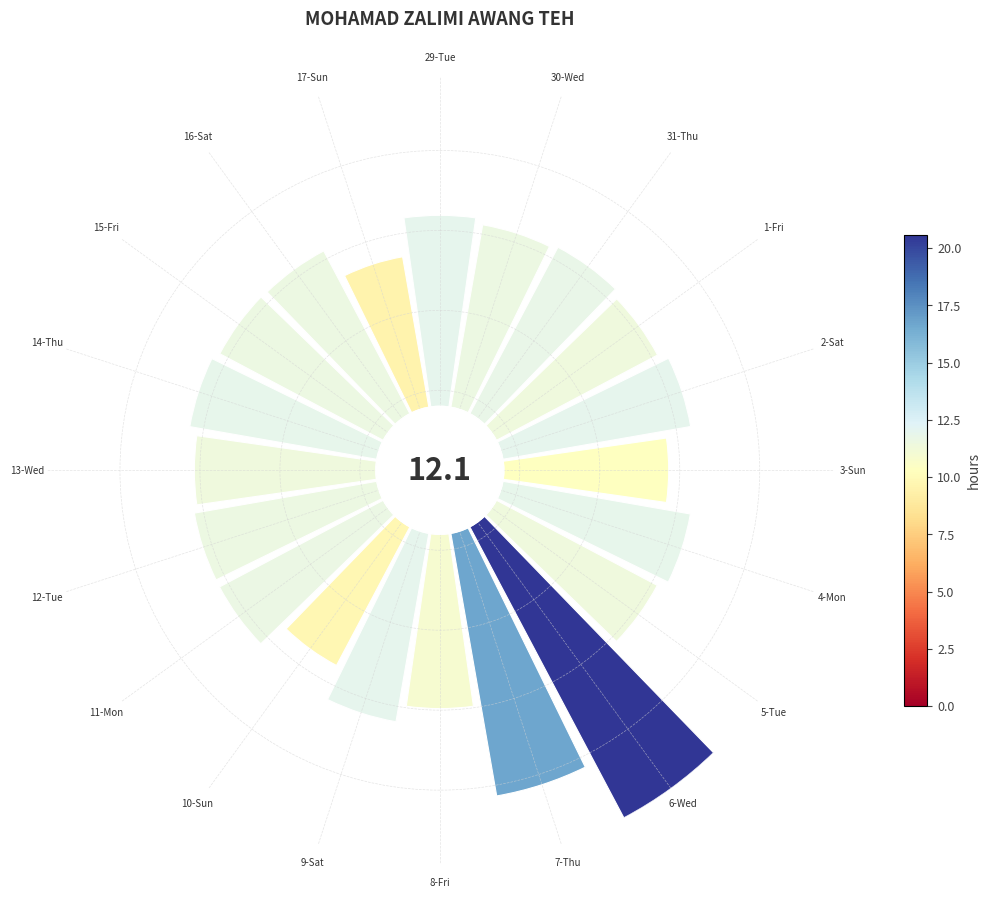

How many segments does this pie chart have?

20